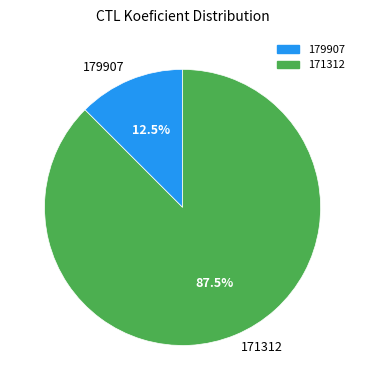

Which category accounts for the majority?

171312